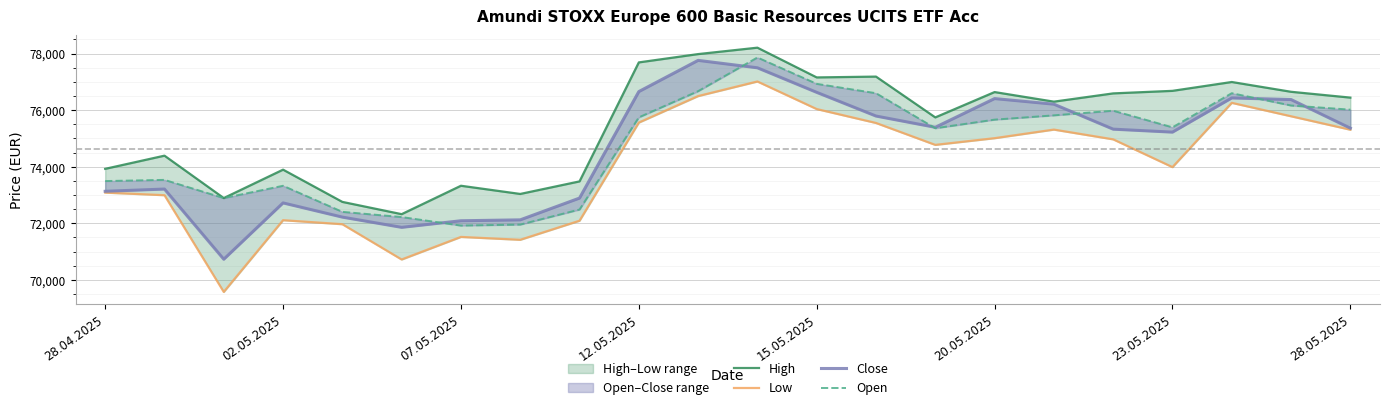

Is this an area chart (filled region under the line)?

No